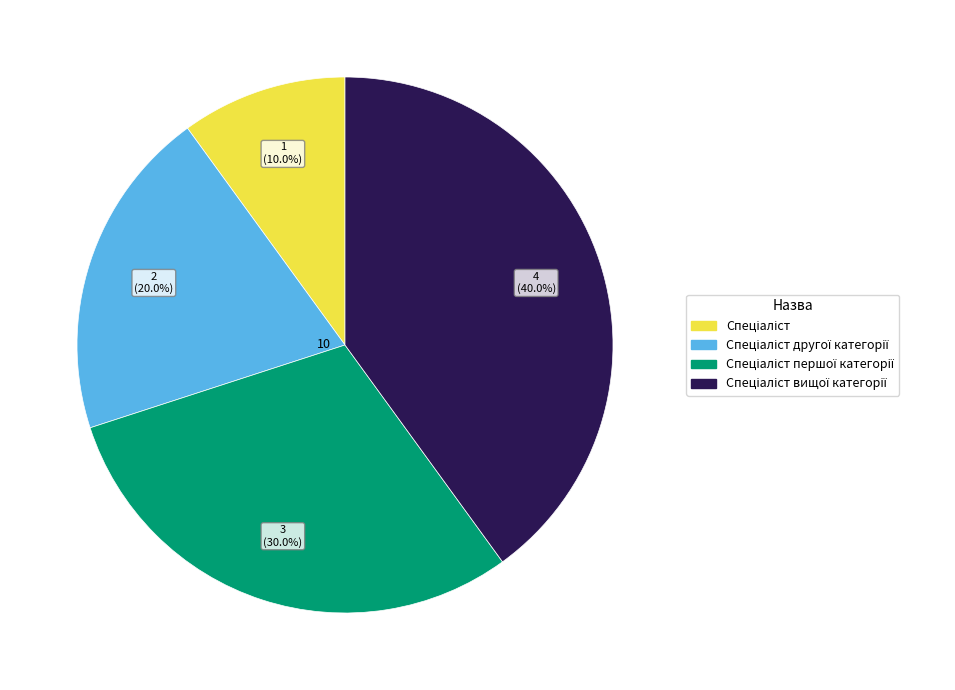

Is there a majority slice in this chart?

No